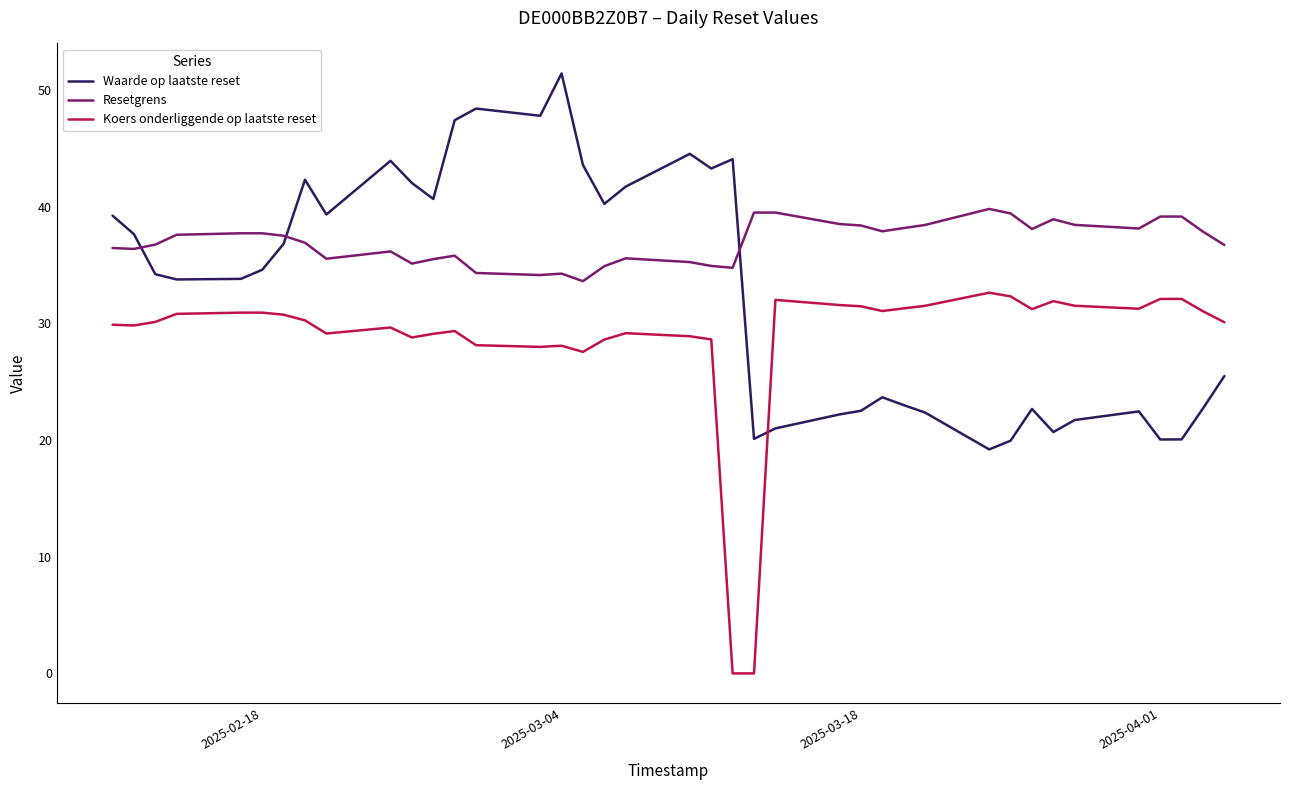

Rank the series by their average value, from highest to lowest.

Resetgrens, Waarde op laatste reset, Koers onderliggende op laatste reset